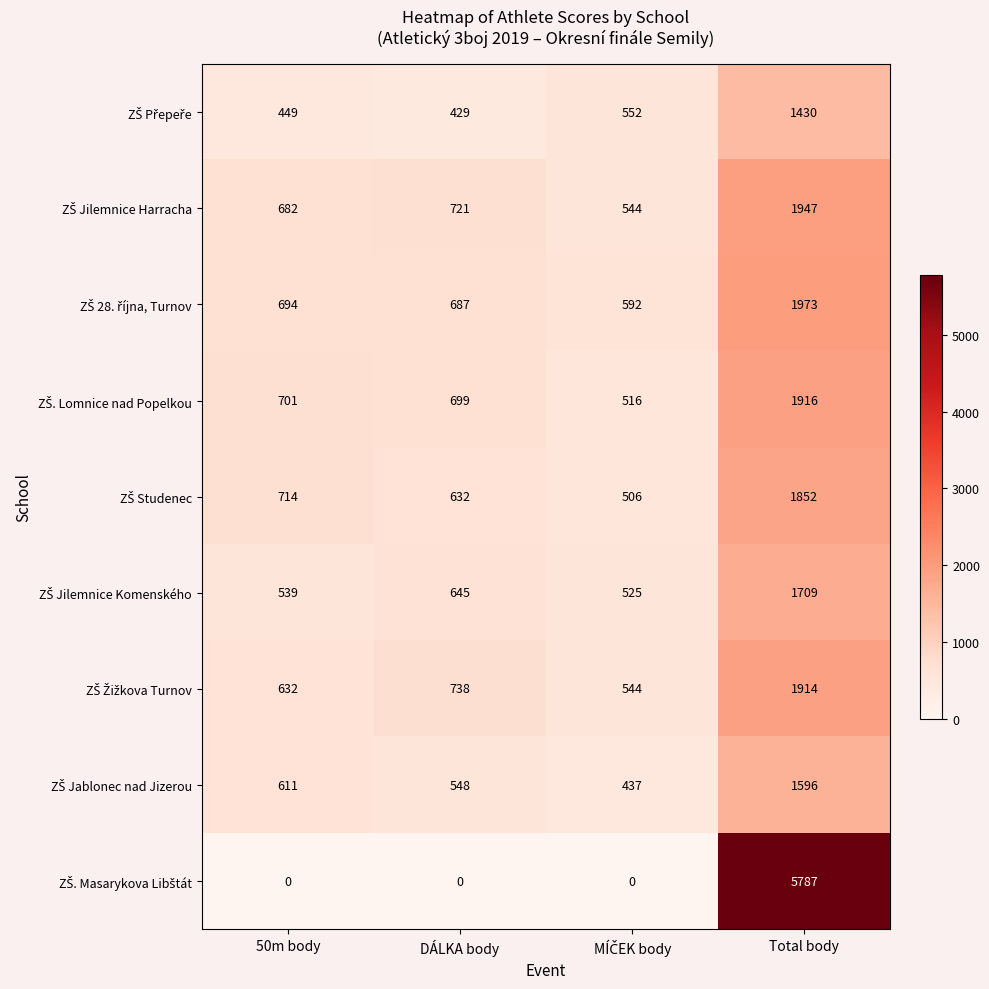

At which category is the sum across all series the highest?

Total body